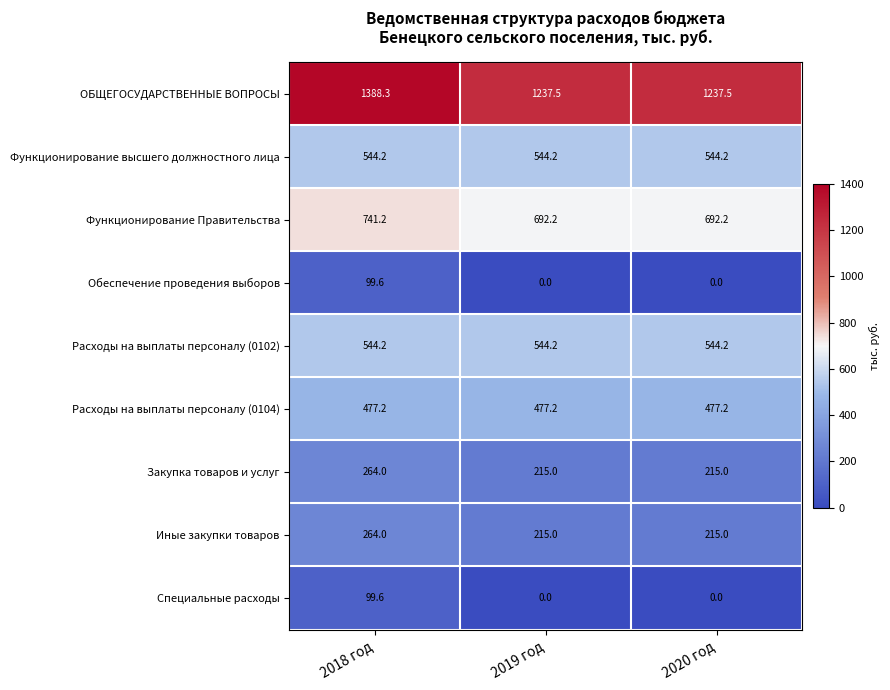

The value of Закупка товаров и услуг at 2019 год is 215.0. True or false?

True